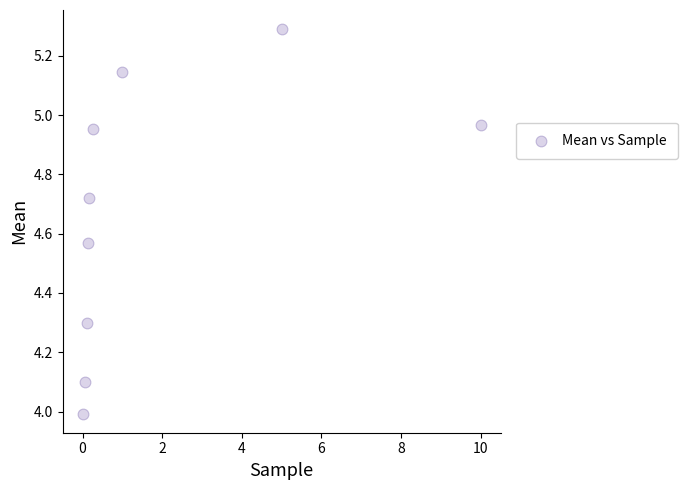

What is the range of X values (max minus min)?

10.0